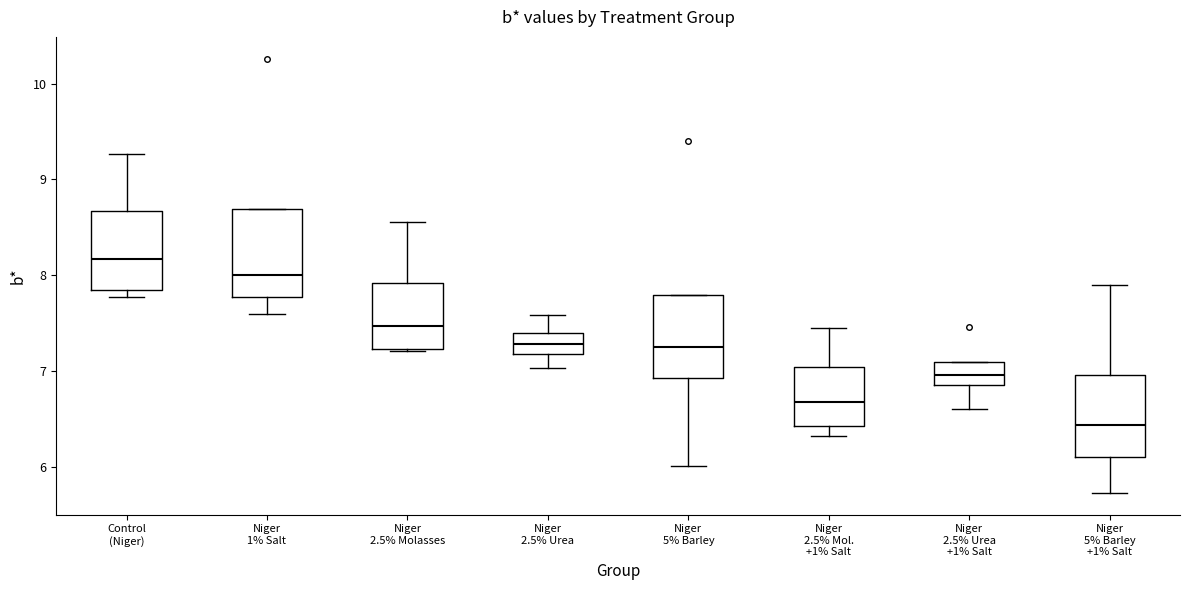

Reading left to right, transcribe this box plot: for each box, give where its median line is, the range the box spans, and where its two whiskers end, as read against the y-axis. The values are not printed on the chart, so give them approximately, as read against the axis.

Control (Niger): median 8.2, box 7.8 to 8.7, whiskers 7.8 (just below the box's lower edge) to 9.3
Niger 1% Salt: median 8.0, box 7.8 to 8.7, whiskers 7.6 to 8.7
Niger 2.5% Molasses: median 7.5, box 7.2 to 7.9, whiskers 7.2 to 8.6
Niger 2.5% Urea: median 7.3, box 7.2 to 7.4, whiskers 7.0 to 7.6
Niger 5% Barley: median 7.3, box 6.9 to 7.8, whiskers 6.0 to 7.8
Niger 2.5% Mol. +1% Salt: median 6.7, box 6.4 to 7.0, whiskers 6.3 to 7.5
Niger 2.5% Urea +1% Salt: median 7.0, box 6.9 to 7.1, whiskers 6.6 to 7.1
Niger 5% Barley +1% Salt: median 6.4, box 6.1 to 7.0, whiskers 5.7 to 7.9